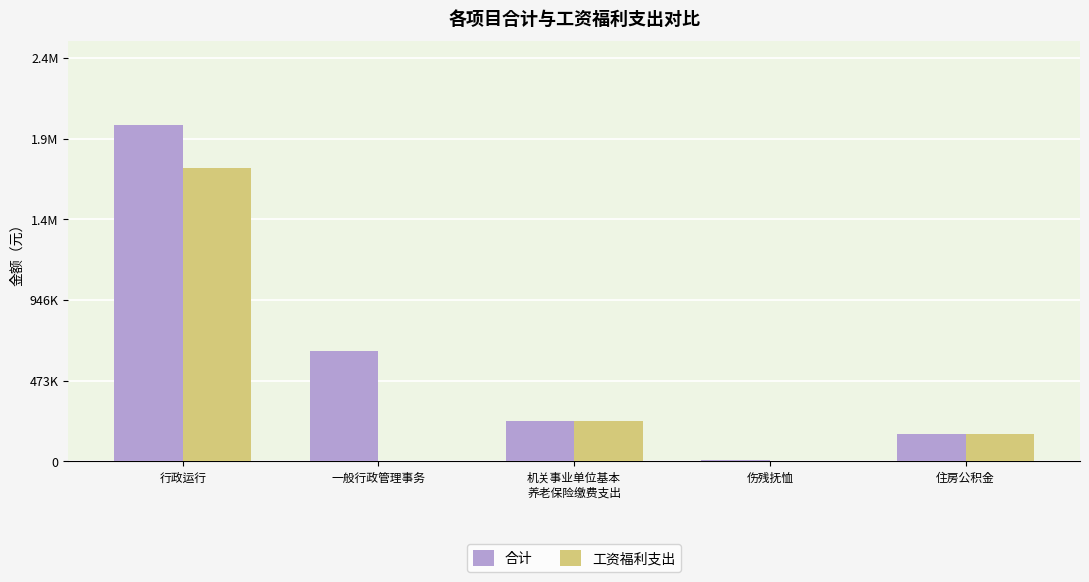

What are all the series names shown in the legend?

合计, 工资福利支出